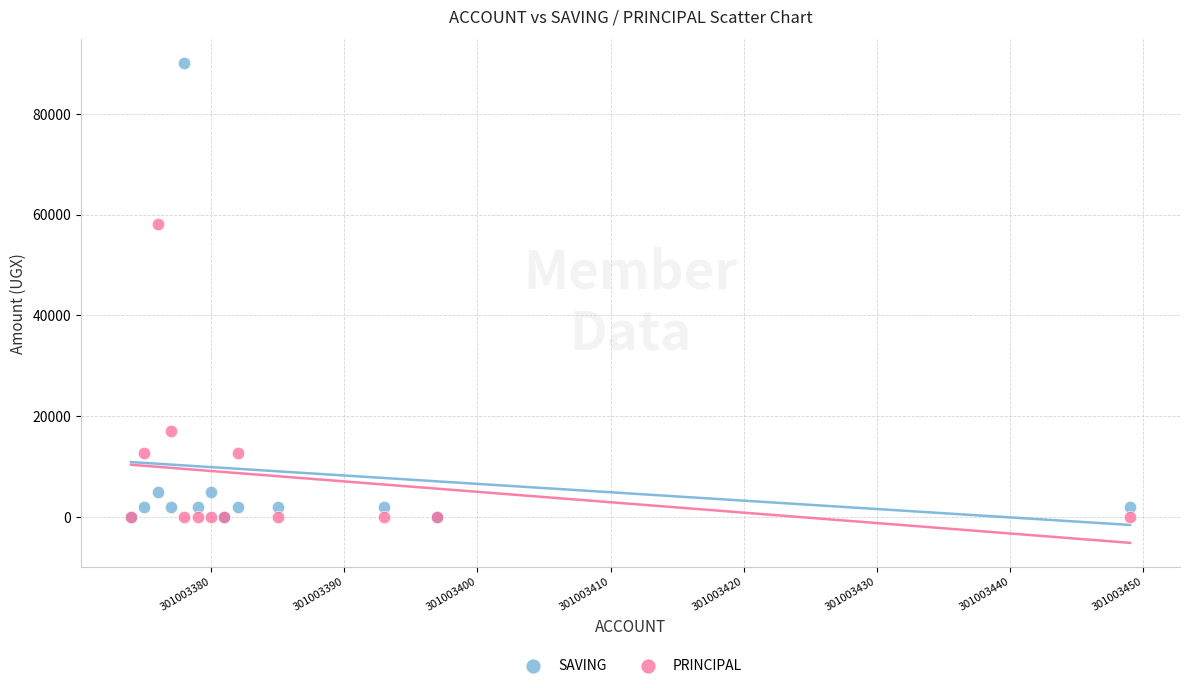

Which series has the largest Y range (max minus min)?

SAVING